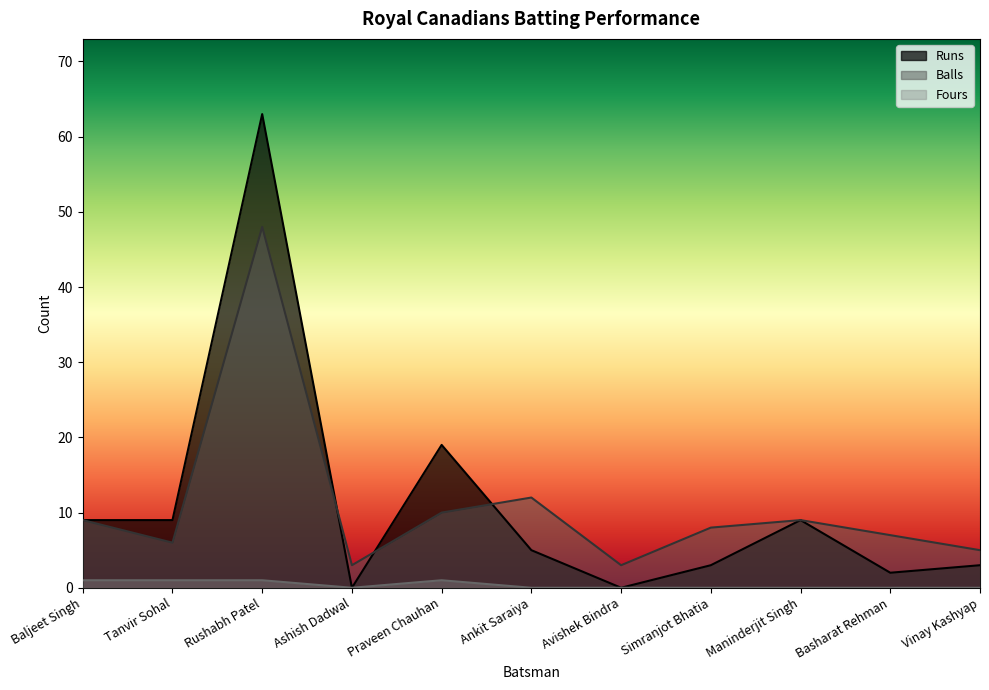

Rank the series at Rushabh Patel from highest to lowest value.

Runs, Balls, Fours